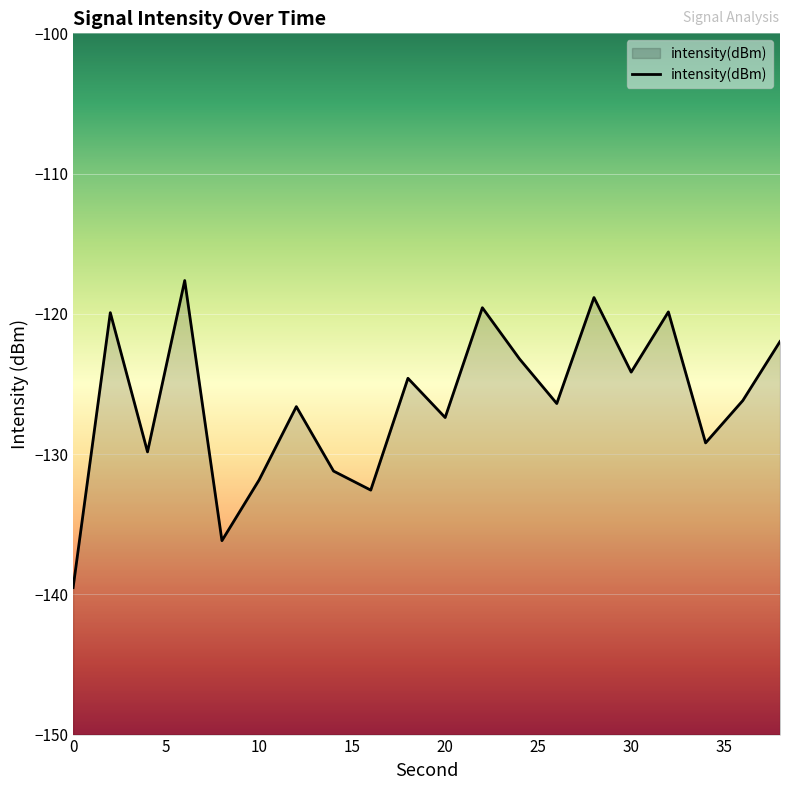

True or false: the data has more than 2 interior local peaks.

True